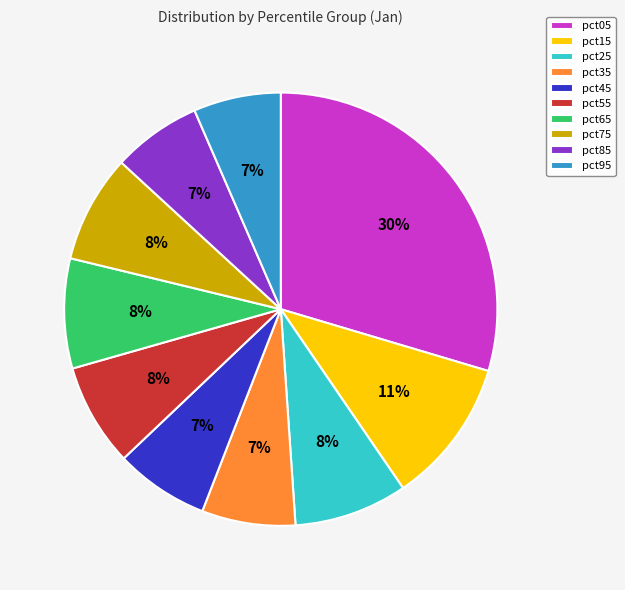

The pct45 slice represents 7% of the pie. True or false?

True